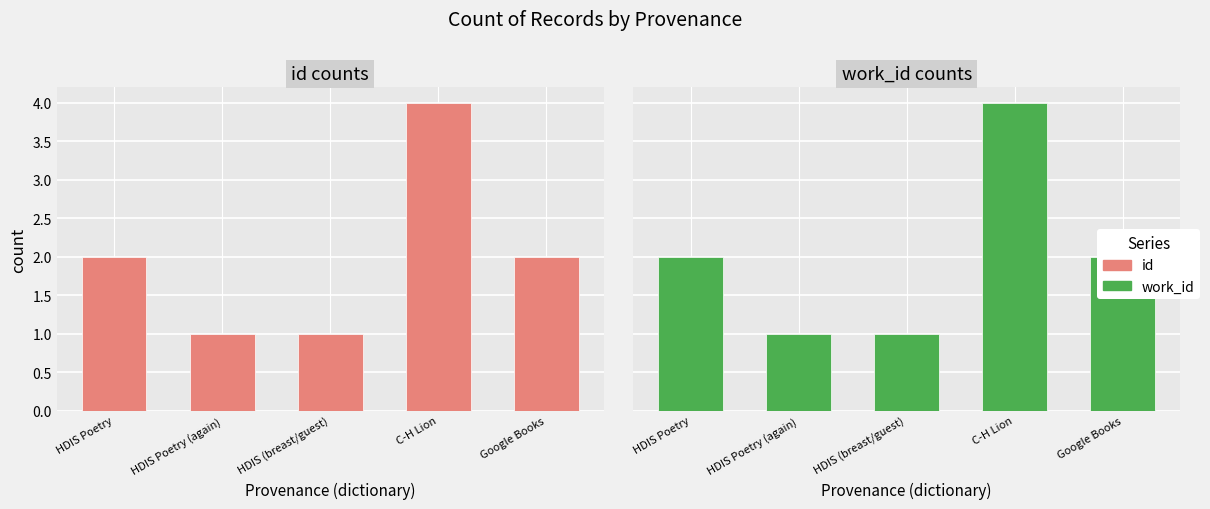

At which category does the chart reach its minimum across all series?

HDIS Poetry (again)